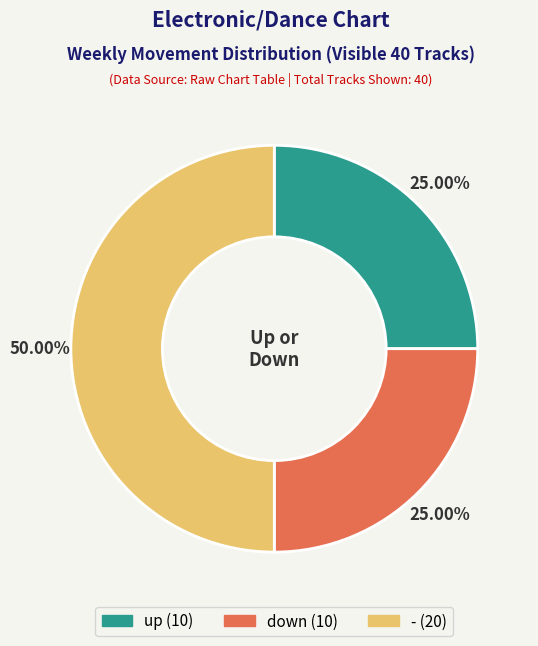

Combined, do - and up account for over 50%?

Yes